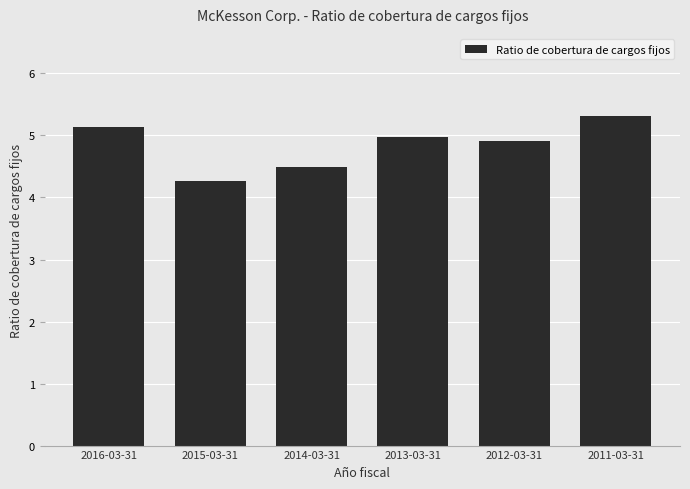

Reading right to left, extract all data points from this chart.

5.3	4.9	5.0	4.5	4.3	5.1